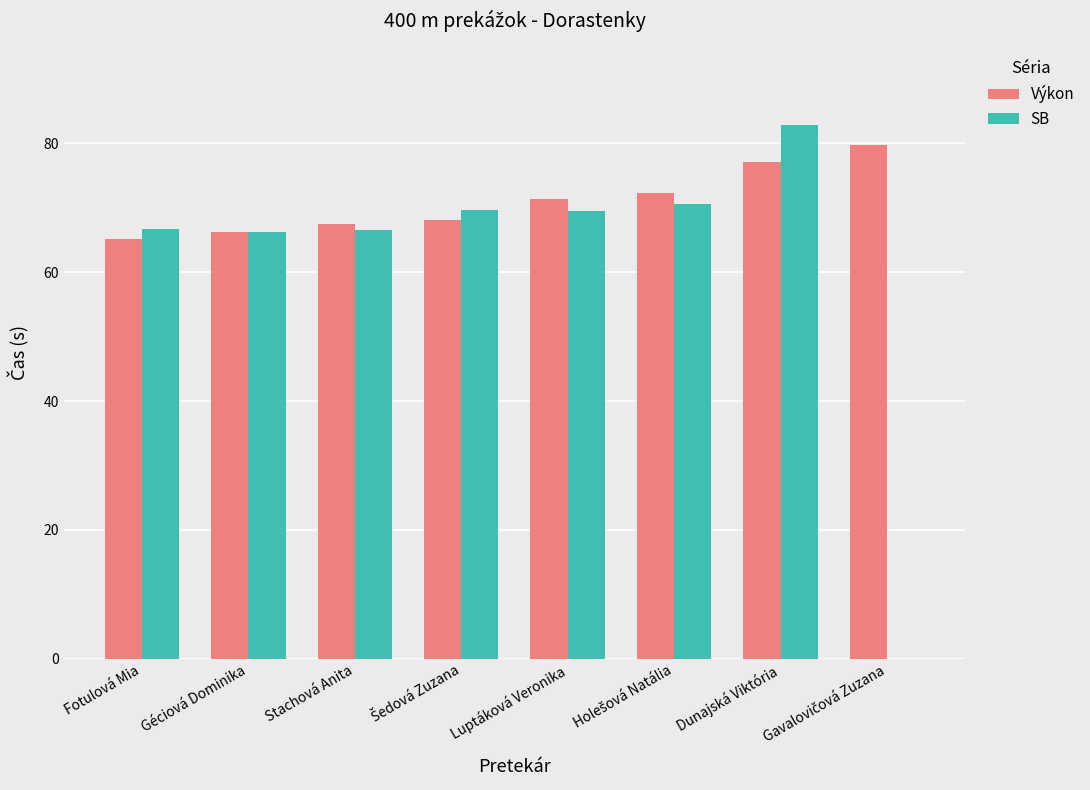

Is it true that Výkon equals 122.8 at Luptáková Veronika?

False